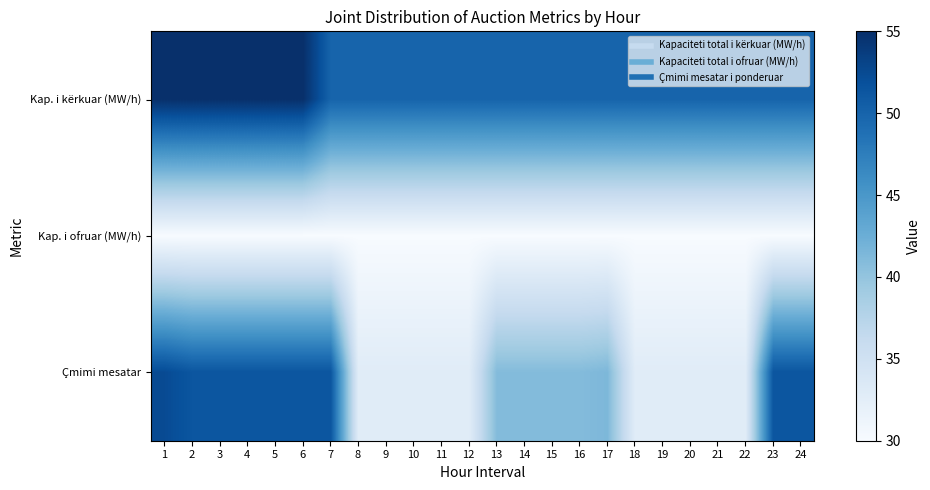

What is the smallest value displayed?

30.0